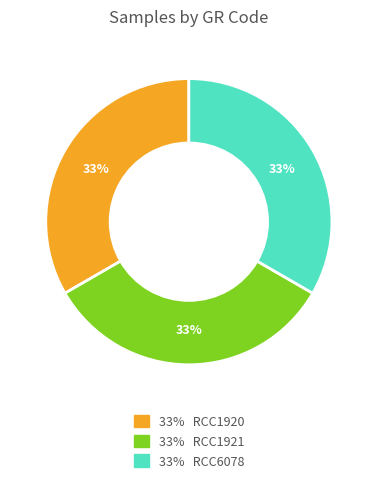

To the nearest percent, what is the average slice percentage?

33%